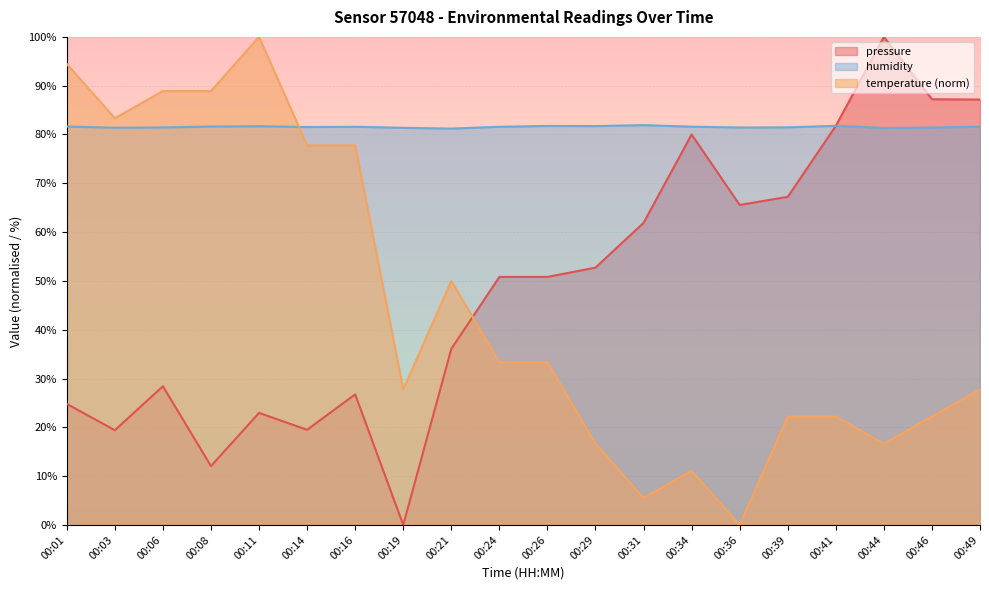

True or false: humidity and temperature cross at least once.

True